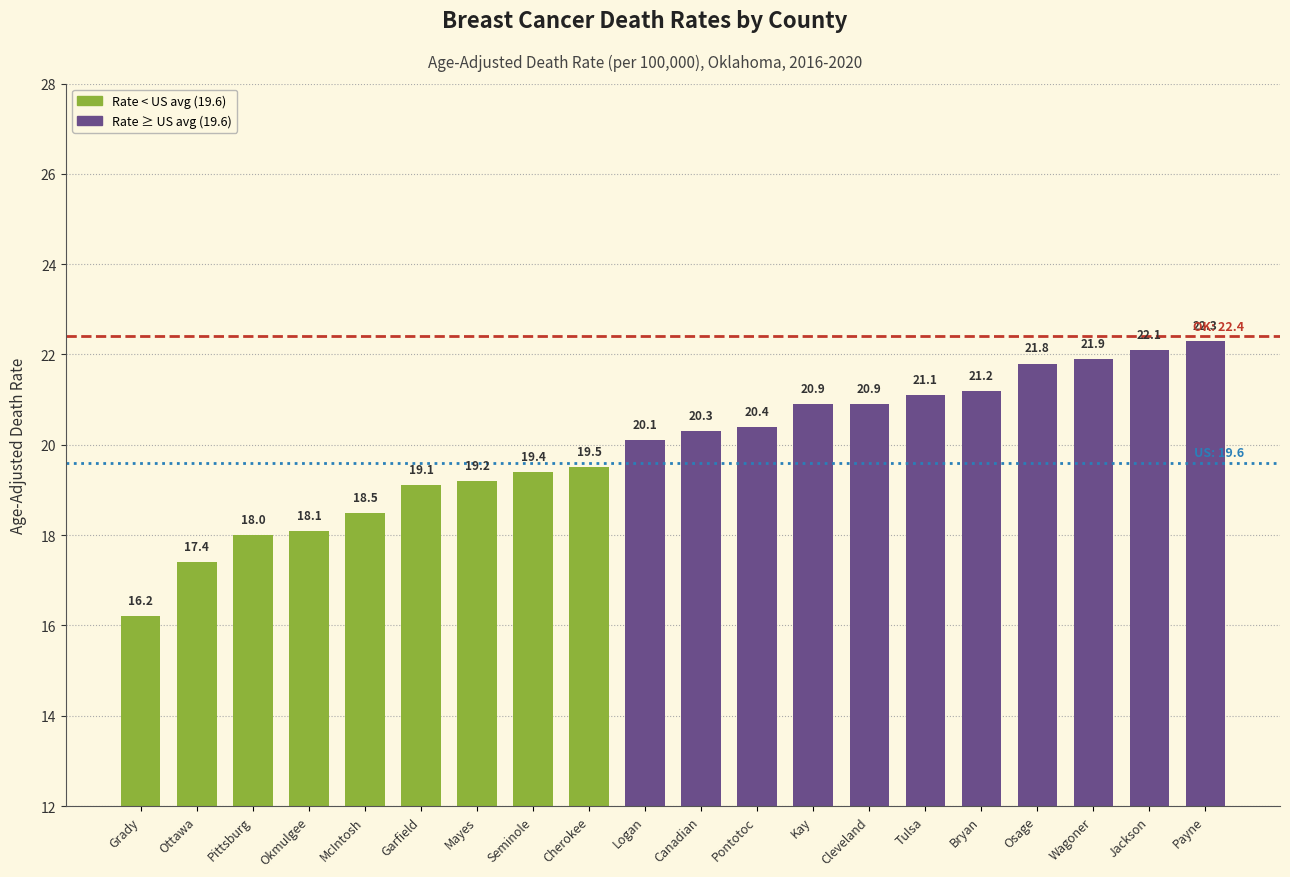

What is the ratio of the value at Kay to the value at Cleveland?

1.0